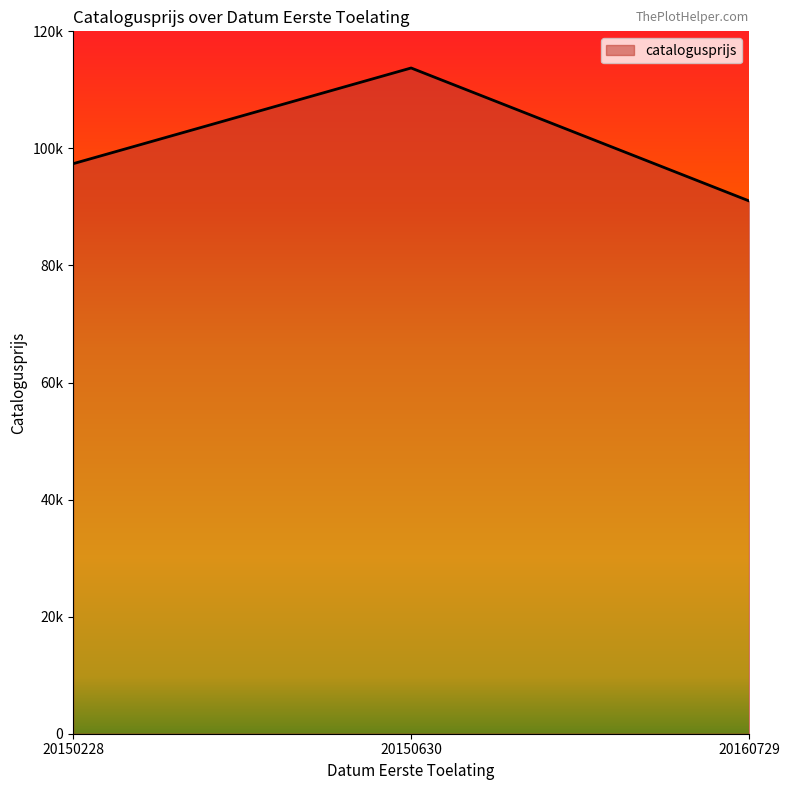

Which has a higher value, 20150228 or 20150630?

20150630